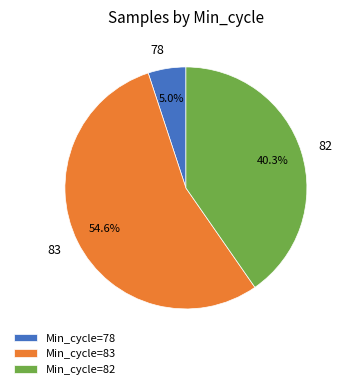

Is there any slice that represents more than half of the pie?

Yes